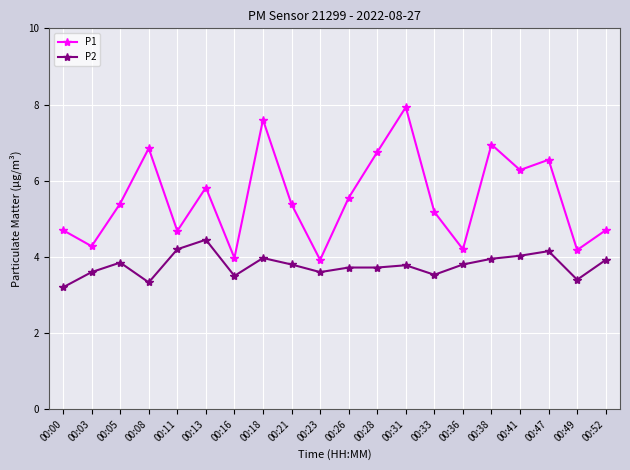

At which label is P1 closest to 5?

00:33